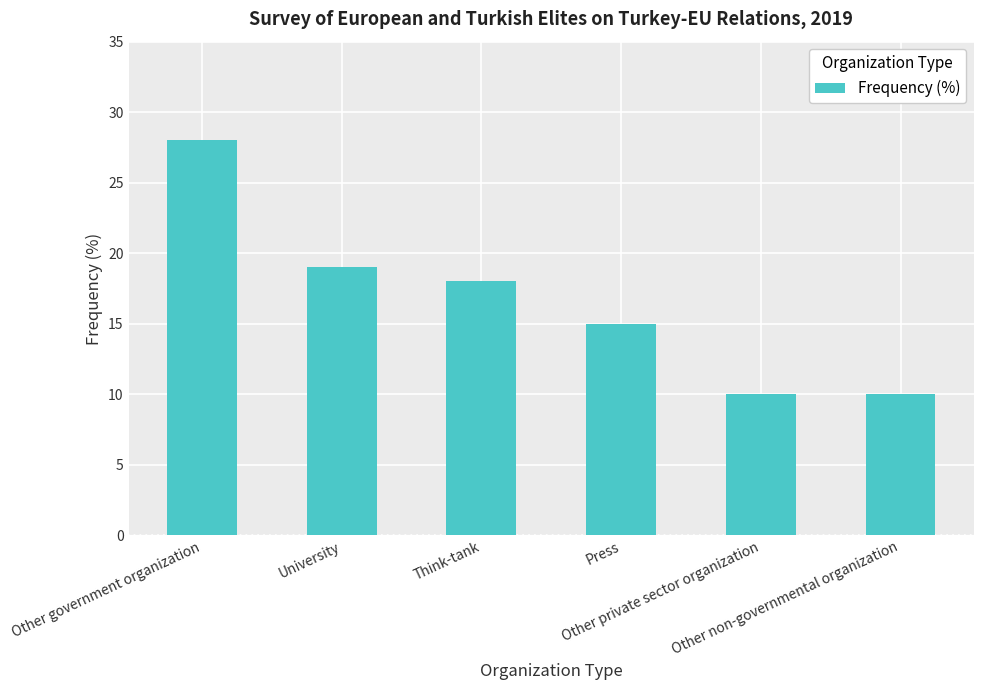

What is the difference between the second highest and minimum values?

9